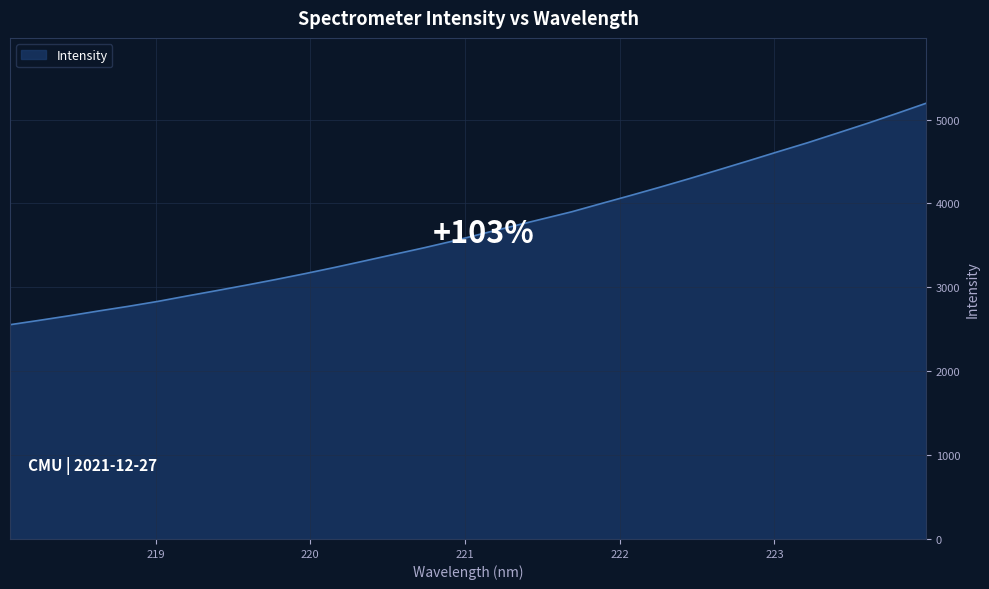

What is the smallest value displayed?

2554.4